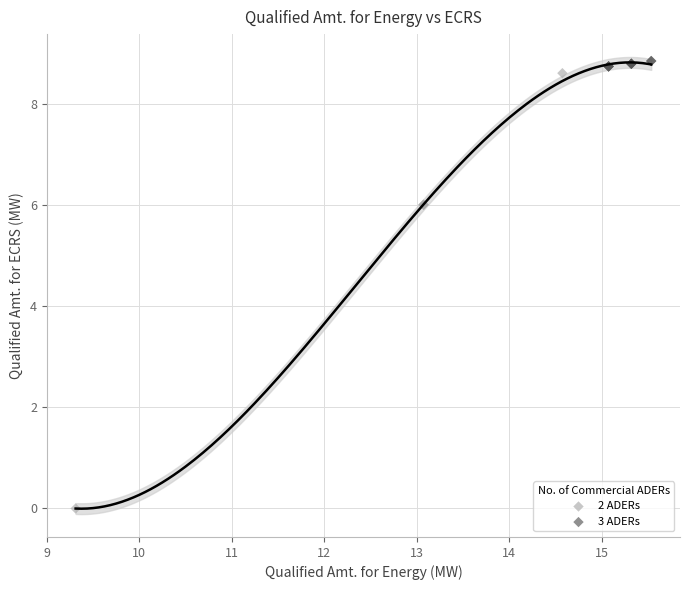

Which series contains the lowest Y value?

2 ADERs